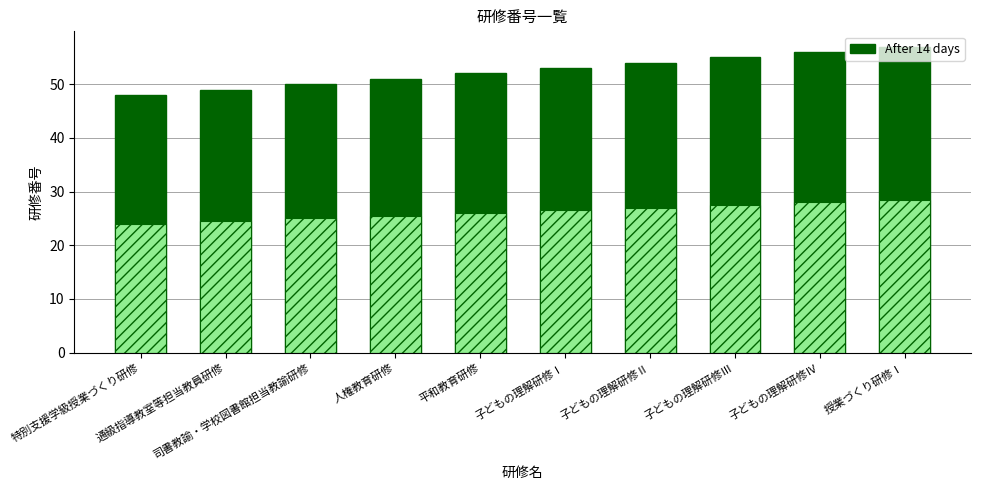

Rank the categories by value from highest to lowest.

授業づくり研修Ⅰ, 子どもの理解研修Ⅳ, 子どもの理解研修Ⅲ, 子どもの理解研修Ⅱ, 子どもの理解研修Ⅰ, 平和教育研修, 人権教育研修, 司書教諭・学校図書館担当教諭研修, 通級指導教室等担当教員研修, 特別支援学級授業づくり研修